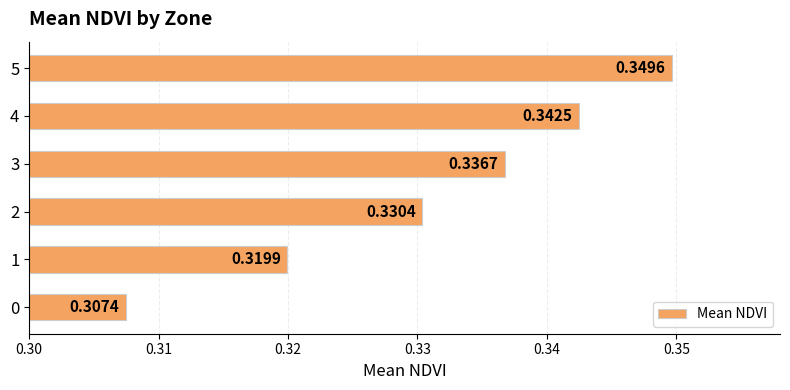

Where is the data nearest to the value 0?

0